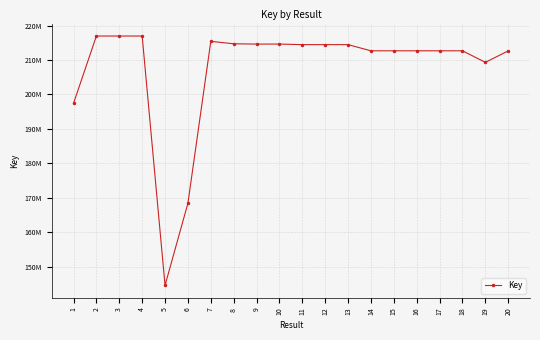

Does the chart have visible grid lines?

Yes